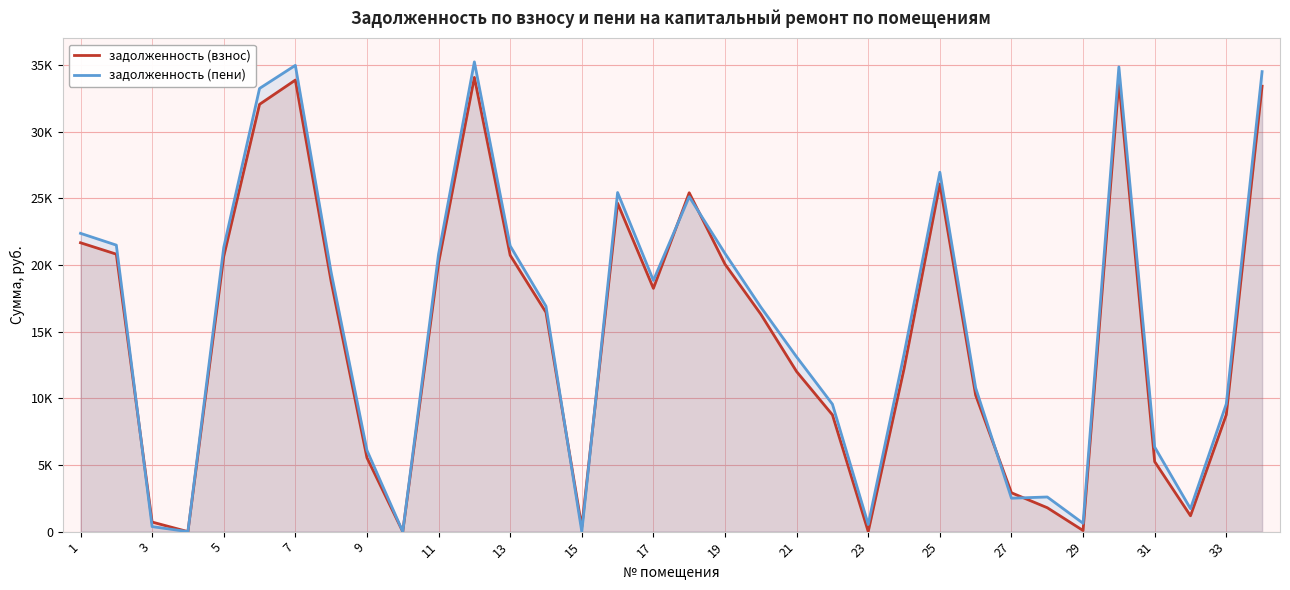

In задолженность (взнос), how many points are lower than both neighbors (excluding endpoints)?

7